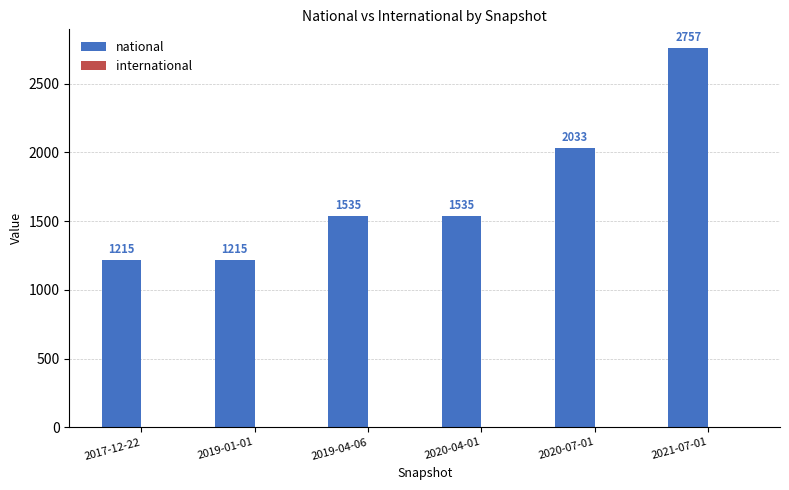

Does the chart contain any negative values?

No